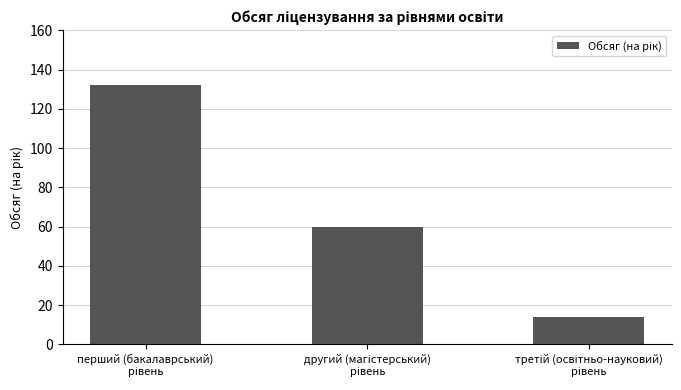

What is the minimum value shown in the chart?

14